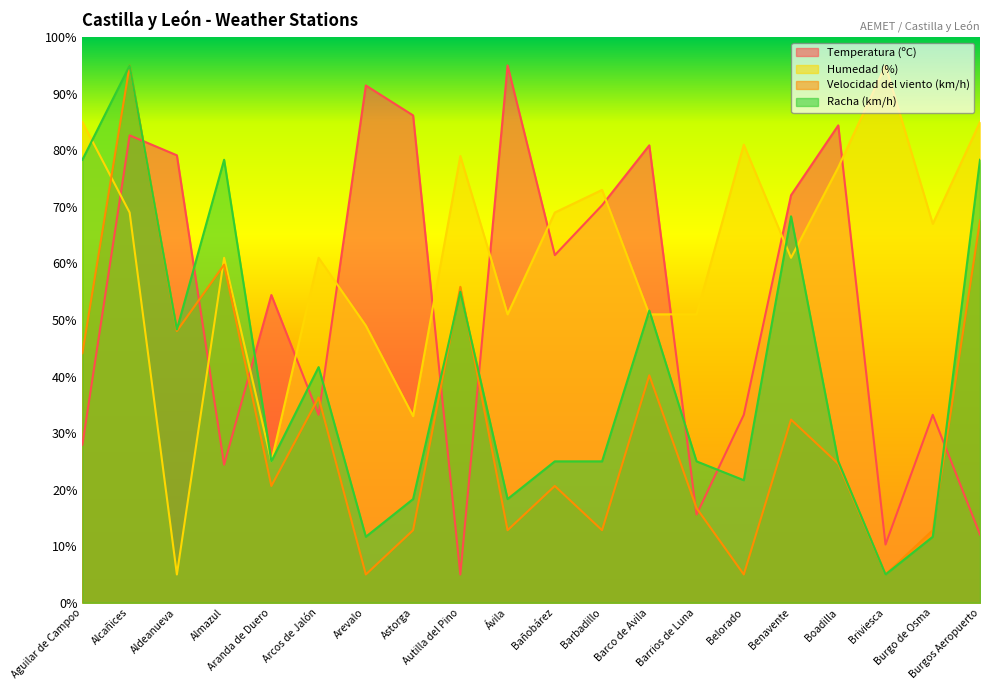

What position from the left is Arcos de Jalón?

6